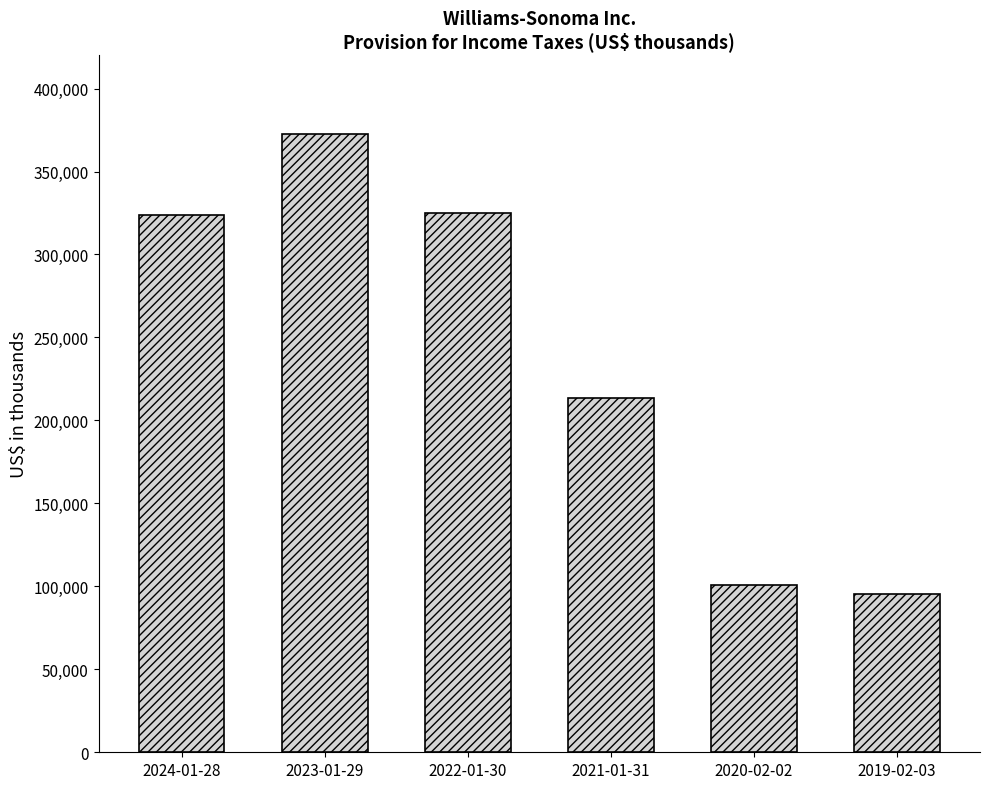

True or false: the data shows 310566 at 2021-01-31.

False